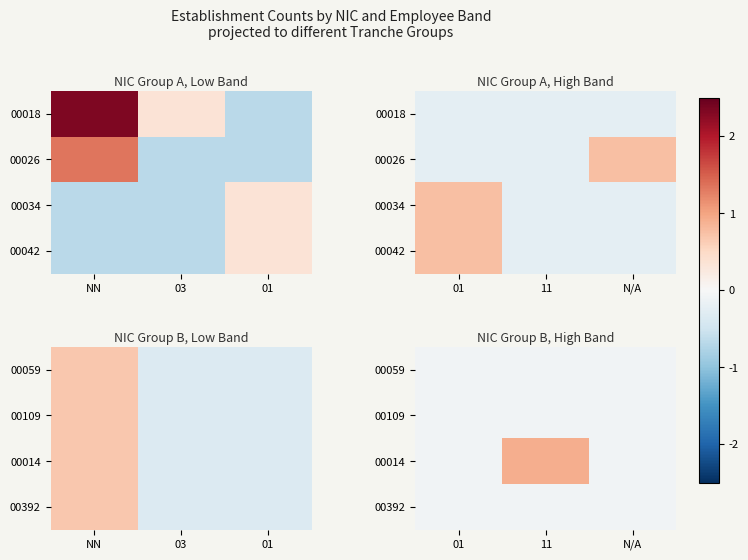

What is the average value of the 00109 series?

-0.1